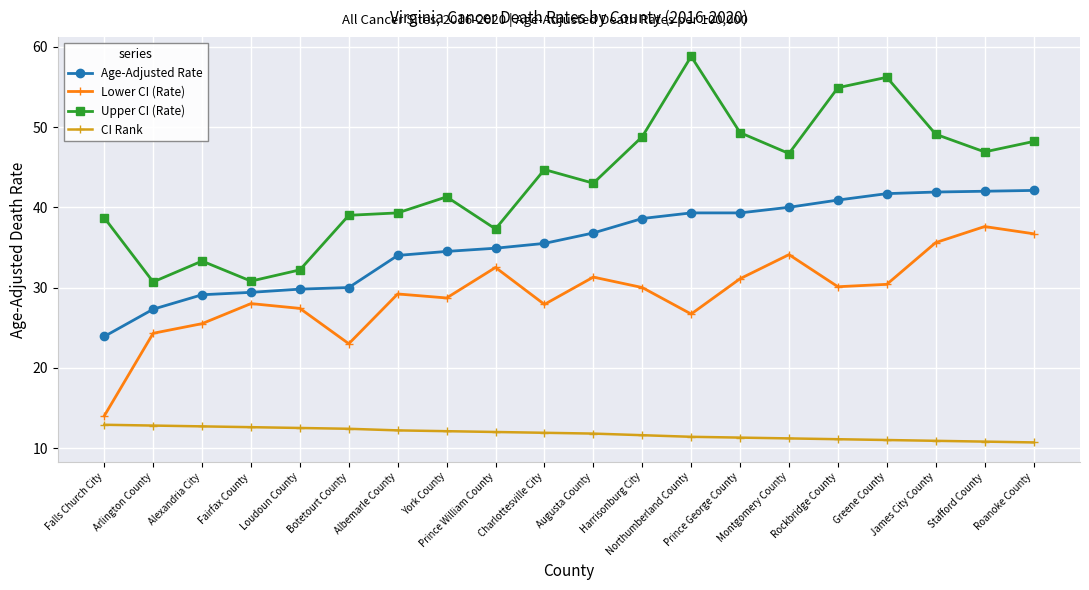

What is the smallest value displayed?

10.7